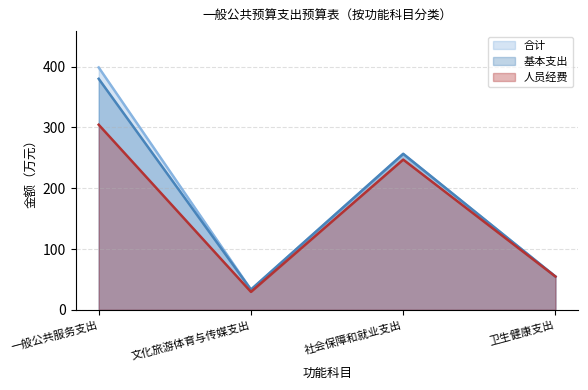

True or false: 基本支出 and 人员经费 cross at least once.

False